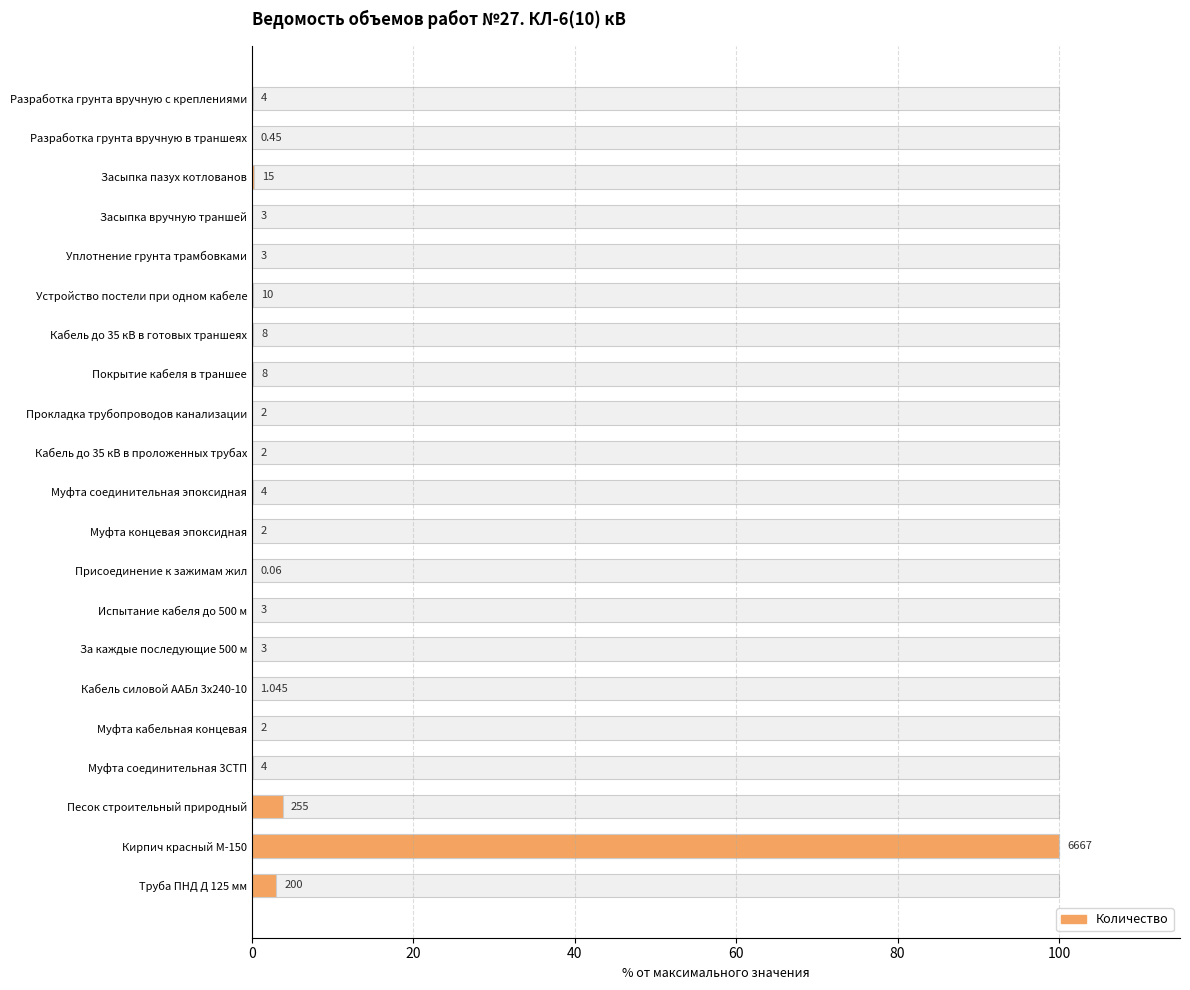

Count the number of categories in the chart.

21